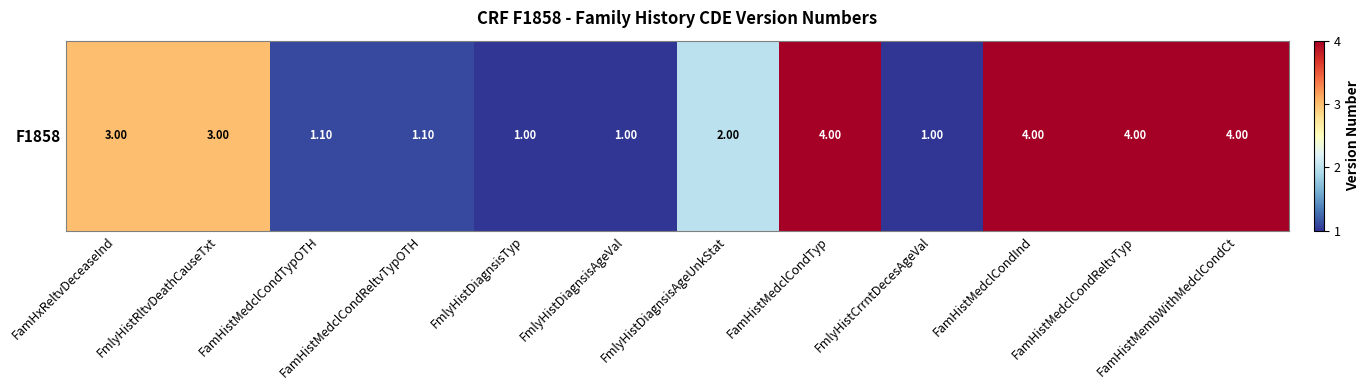

List the labels in order of value, smallest first.

FmlyHistDiagnsisTyp, FmlyHistDiagnsisAgeVal, FmlyHistCrrntDecesAgeVal, FamHistMedclCondTypOTH, FamHistMedclCondReltvTypOTH, FmlyHistDiagnsisAgeUnkStat, FamHxReltvDeceaseInd, FmlyHistRltvDeathCauseTxt, FamHistMedclCondTyp, FamHistMedclCondInd, FamHistMedclCondReltvTyp, FamHistMembWithMedclCondCt